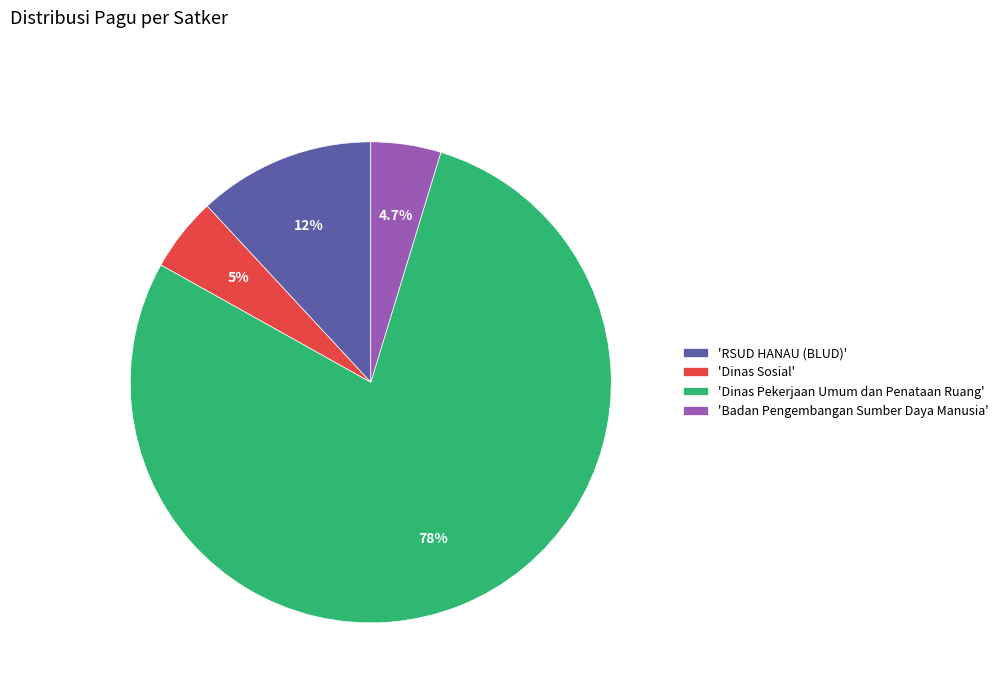

Which has a higher value, 'RSUD HANAU (BLUD)' or 'Dinas Sosial'?

'RSUD HANAU (BLUD)'